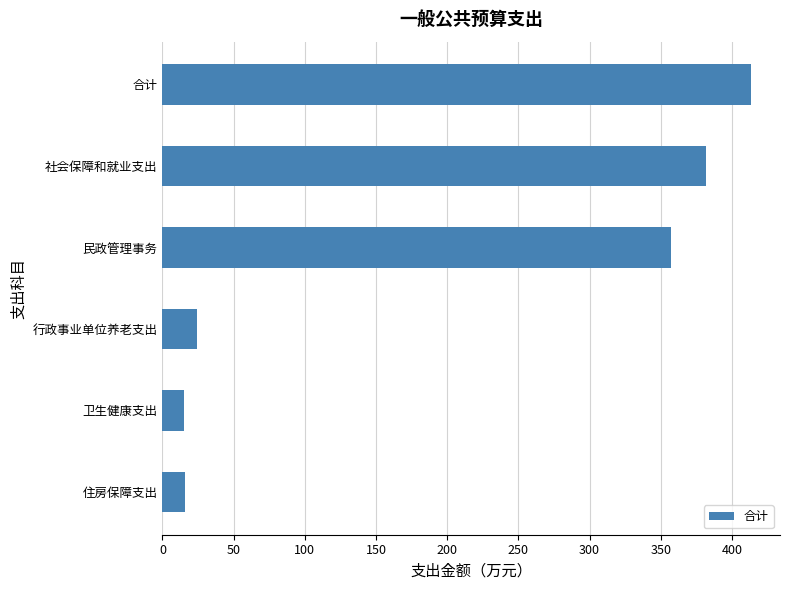

What is the change in value from 社会保障和就业支出 to 卫生健康支出?

-367.0